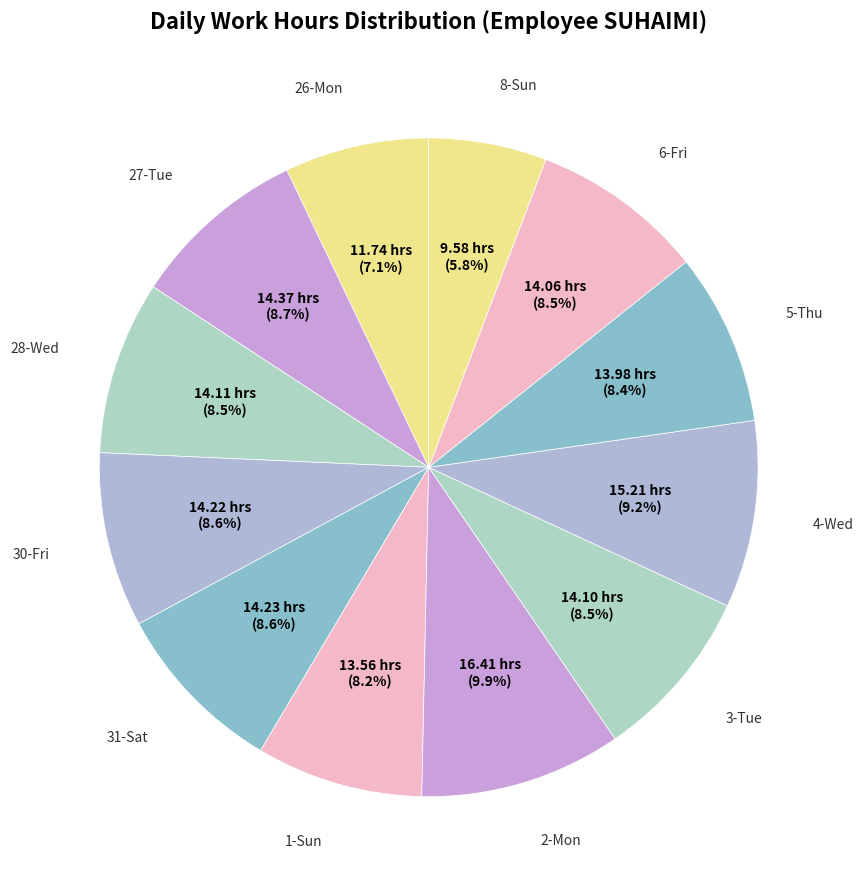

Rank the categories by value from lowest to highest.

8-Sun, 26-Mon, 1-Sun, 5-Thu, 6-Fri, 3-Tue, 28-Wed, 30-Fri, 31-Sat, 27-Tue, 4-Wed, 2-Mon